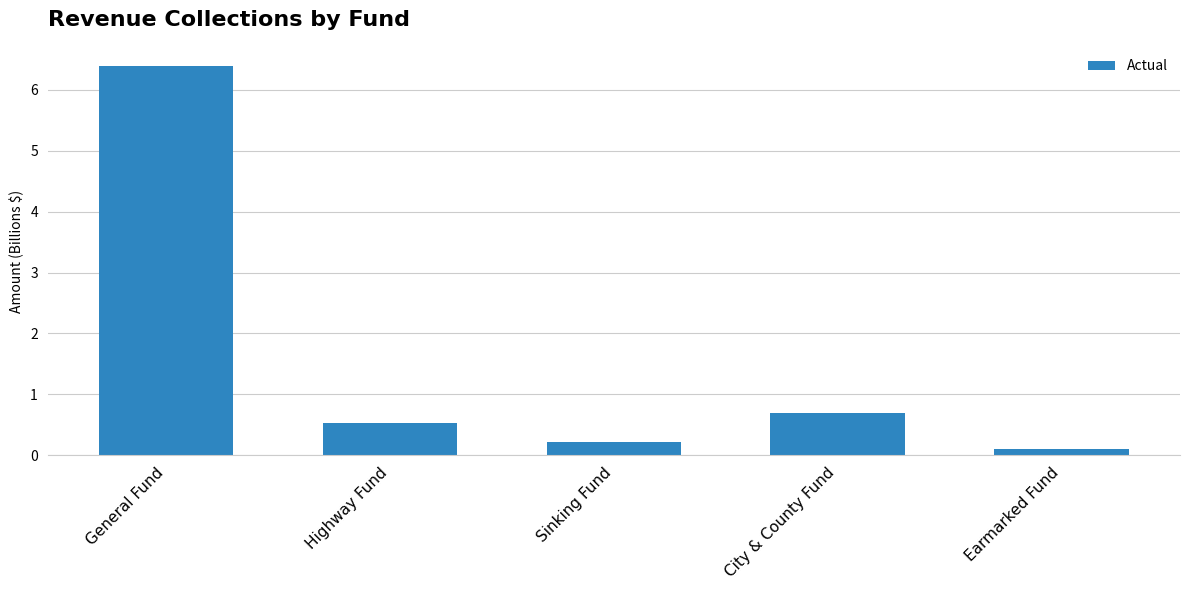

What is the change in value from Highway Fund to City & County Fund?

+0.2